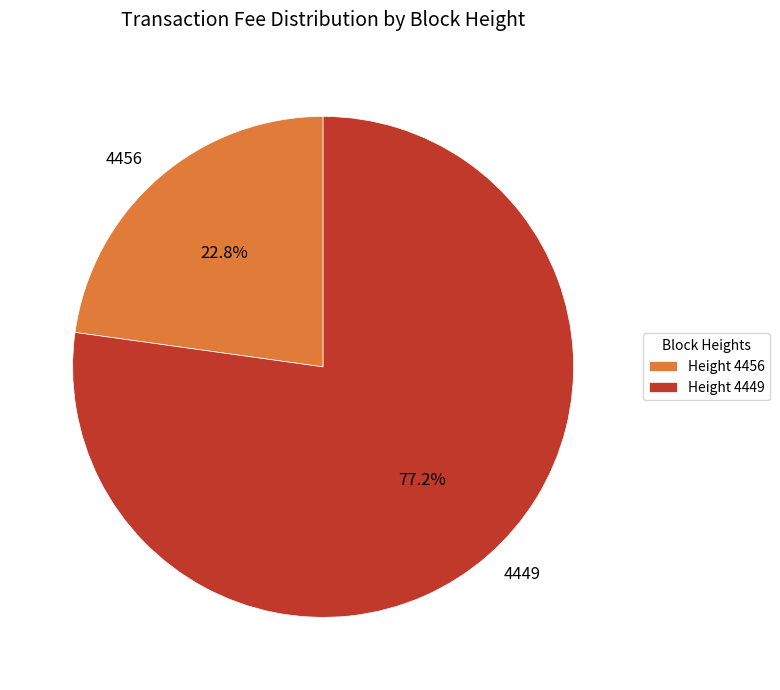

Do 4456 and 4449 together represent more than half of the pie?

Yes